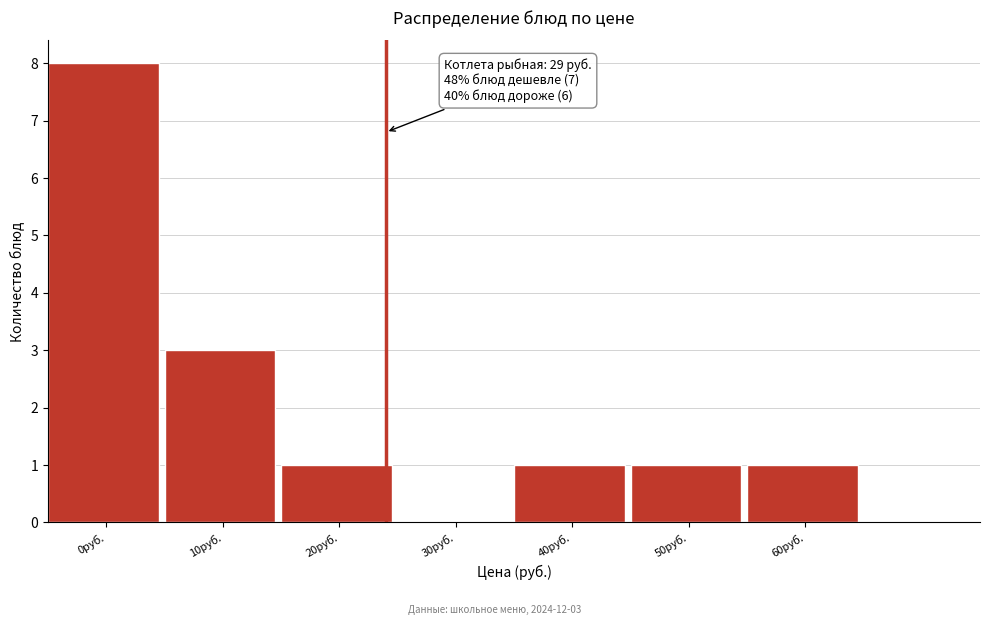

Reading left to right, transcribe all the data shown in this chart.

0руб.=8	10руб.=3	20руб.=1	30руб.=0	40руб.=1	50руб.=1	60руб.=1